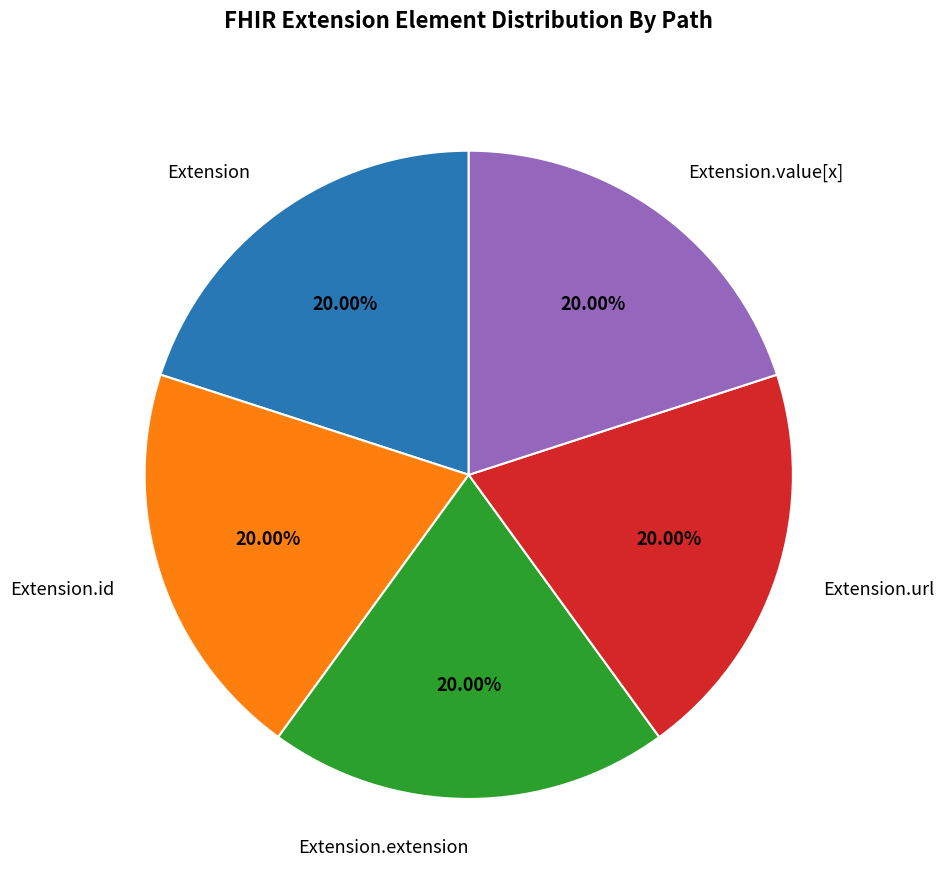

Does any single category account for the majority?

No